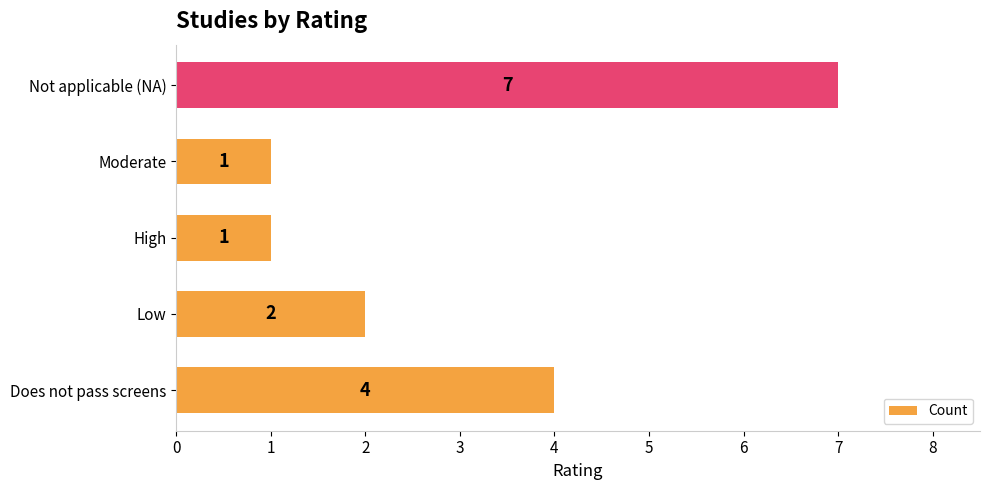

The chart shows a value of 2 at High. True or false?

False